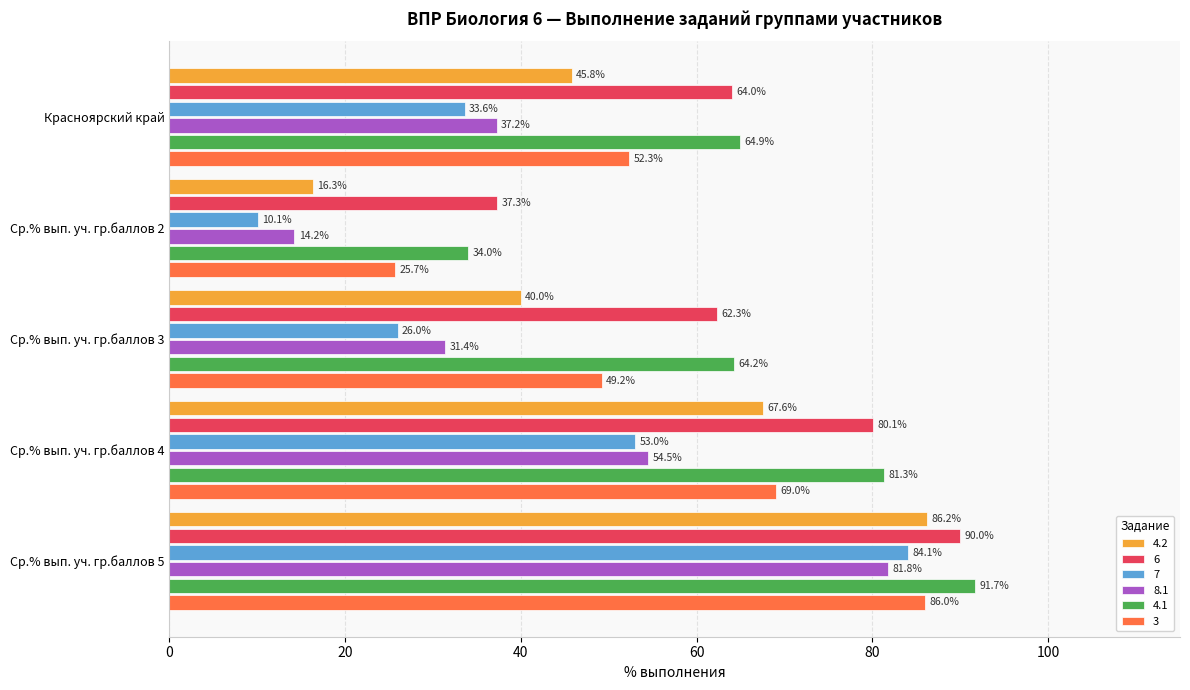

What is the greatest value displayed?

91.7